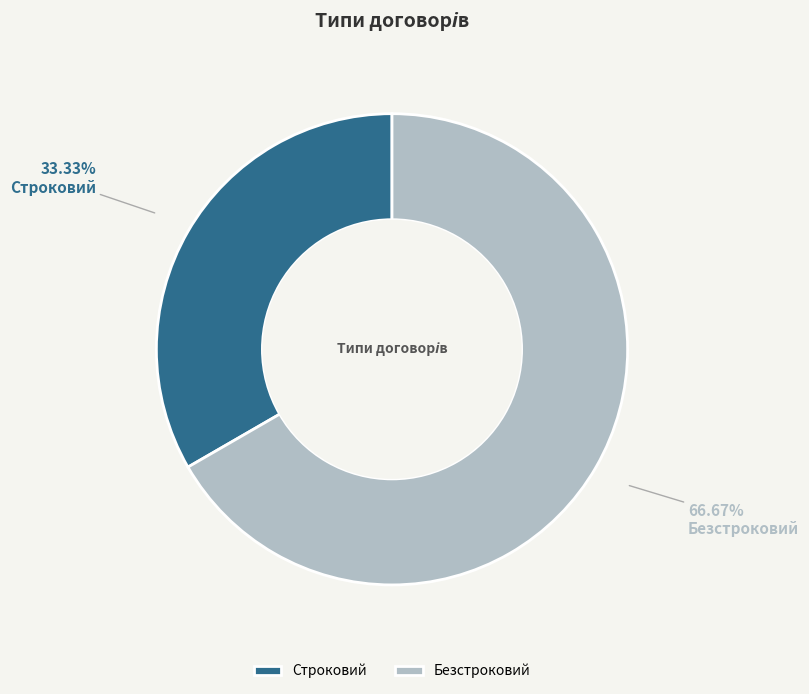

What percentage is the Строковий slice, to the nearest percent?

33%